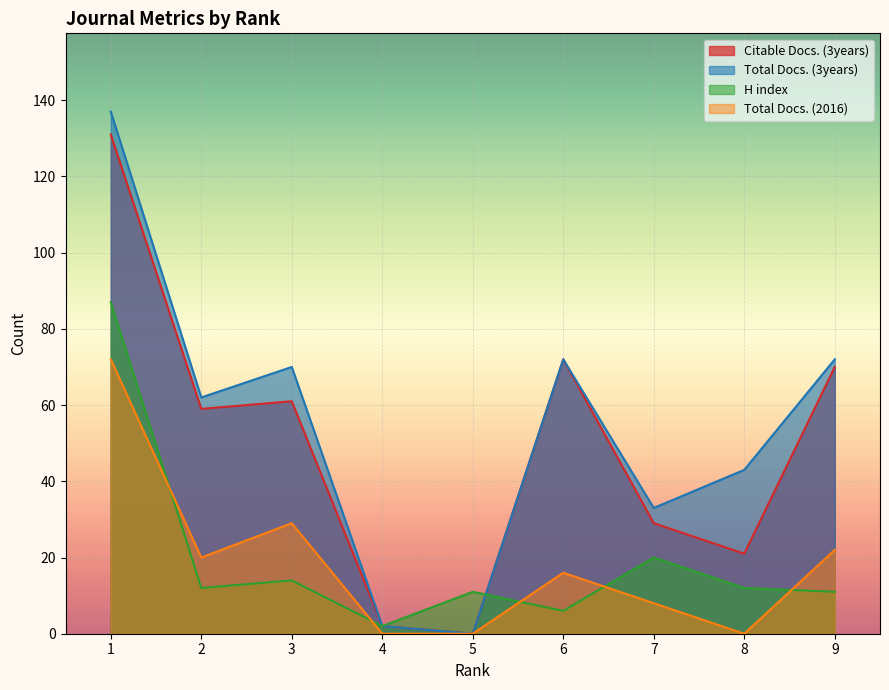

The Citable Docs. (3years) series shows 43 at 3. True or false?

False